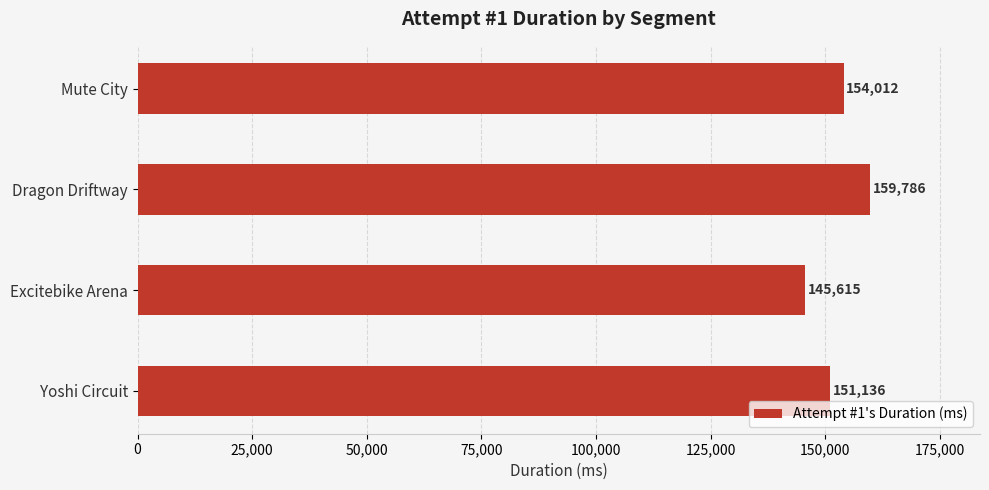

True or false: the data shows 273375 at Dragon Driftway.

False